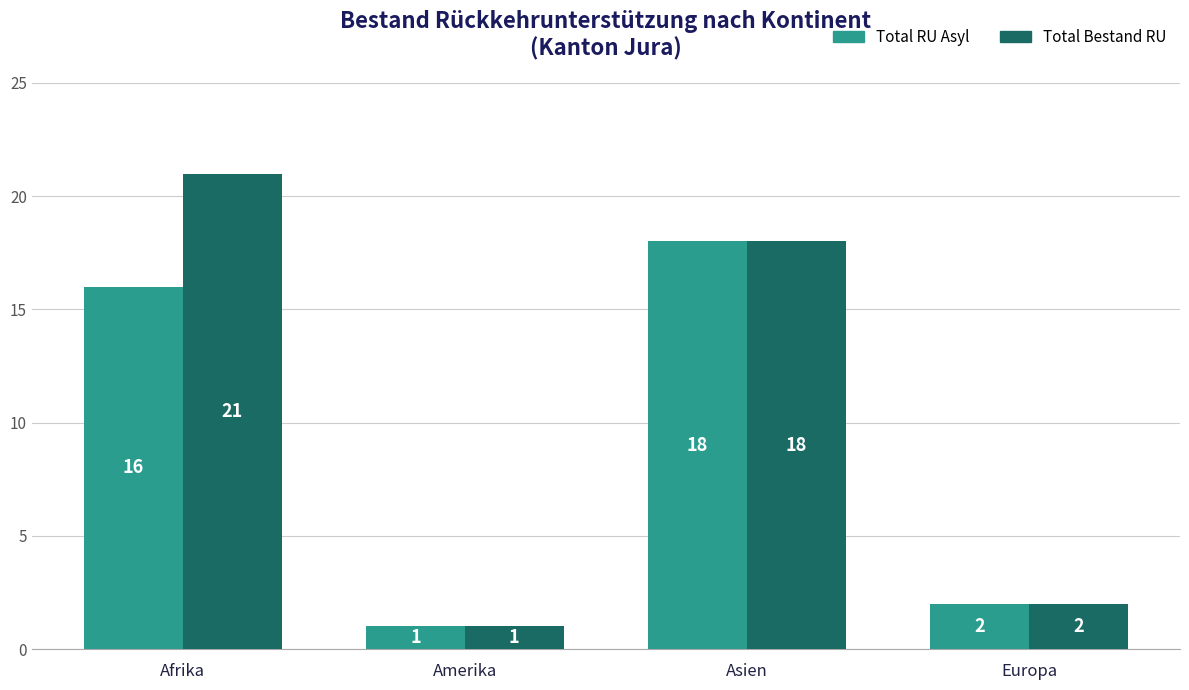

Reading right to left, extract all data points from this chart.

Total RU Asyl: 2	18	1	16
Total Bestand RU: 2	18	1	21